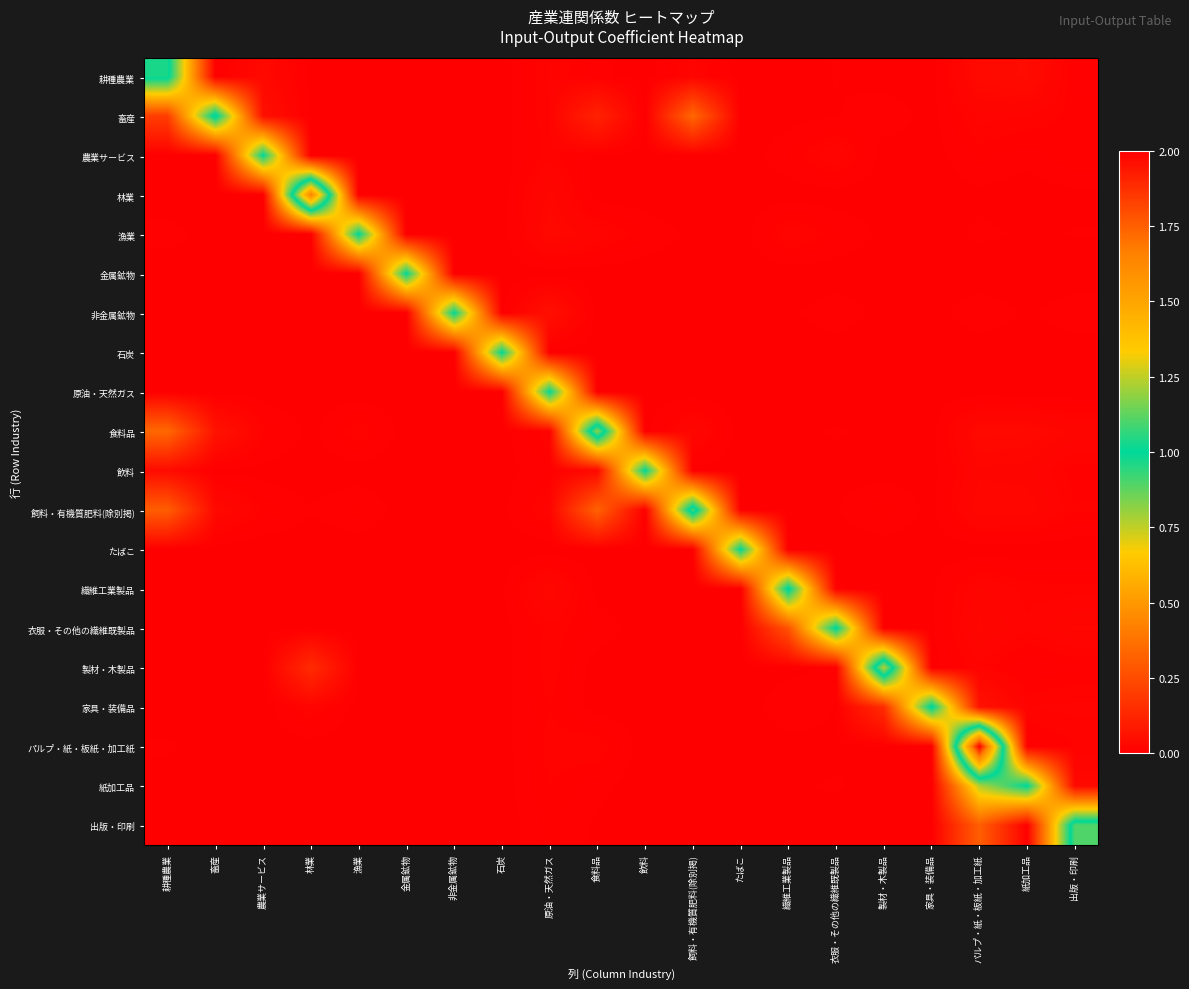

At 非金属鉱物, list the series in order from smallest to largest.

金属鉱物, 石炭, 原油・天然ガス, たばこ, 林業, 農業サービス, 漁業, 出版・印刷, 紙加工品, 食料品, 製材・木製品, 衣服・その他の繊維既製品, パルプ・紙・板紙・加工紙, 耕種農業, 繊維工業製品, 飲料, 畜産, 家具・装備品, 飼料・有機質肥料(除別掲), 非金属鉱物